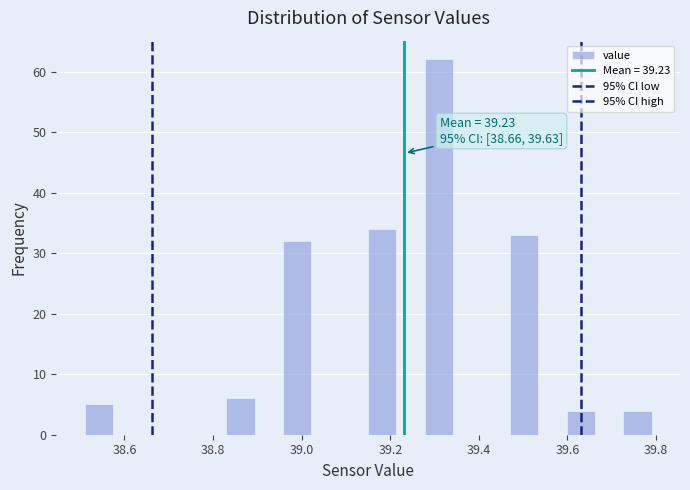

Read against the x-axis, roughly where is the centre of the tallest bar?

39.32